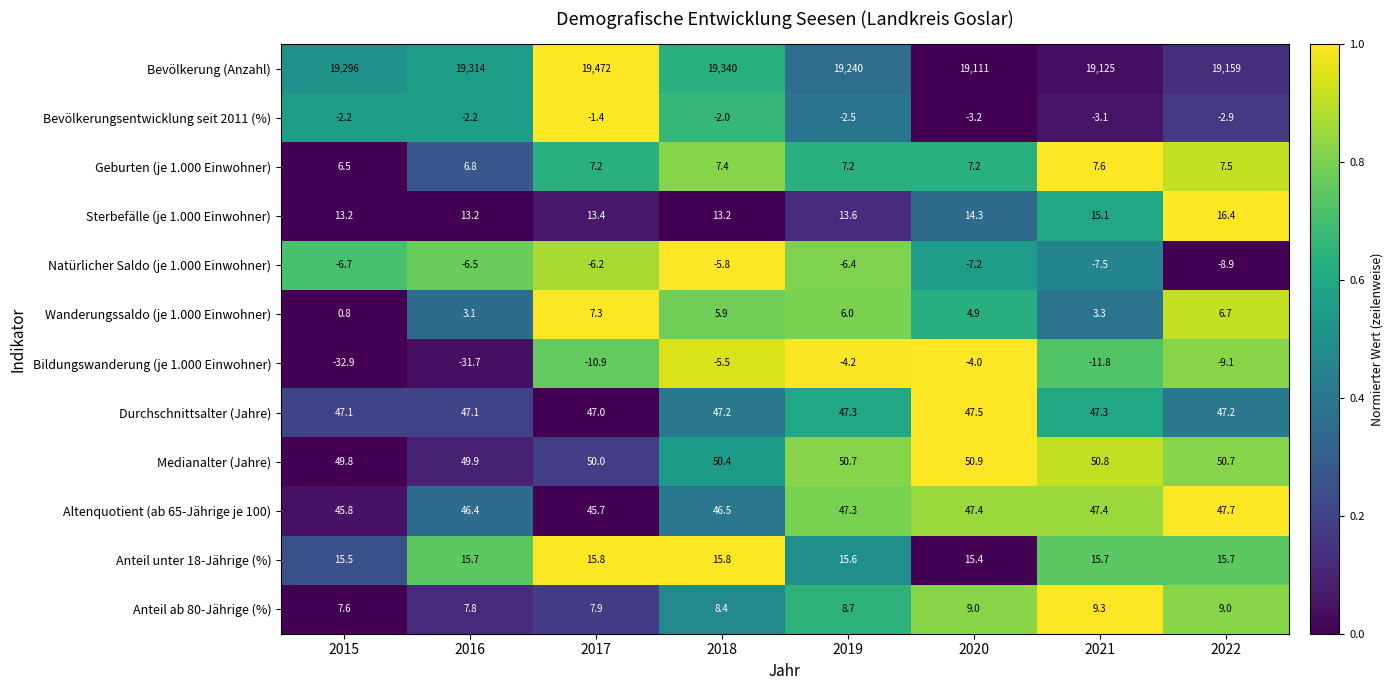

What is the sum of all Durchschnittsalter (Jahre) values?

377.7